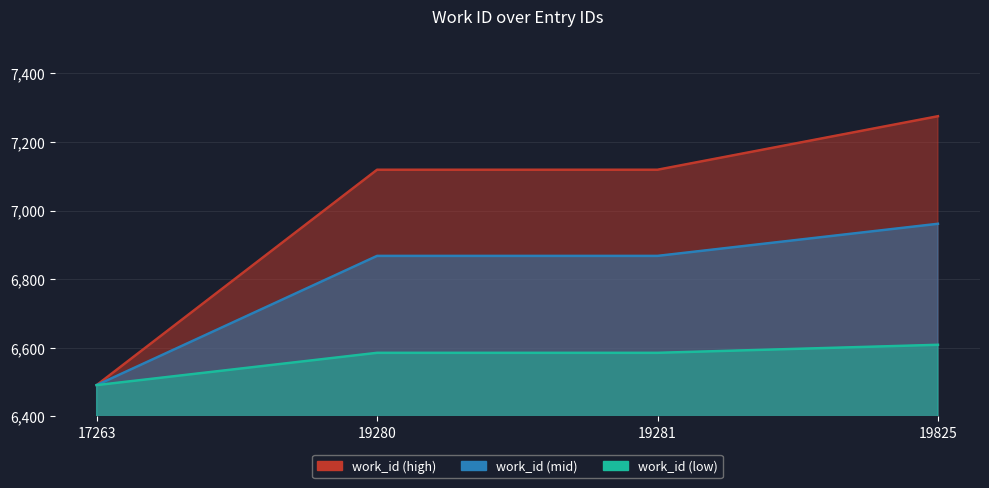

What value does the data have at 17263, to the nearest 100?

6500